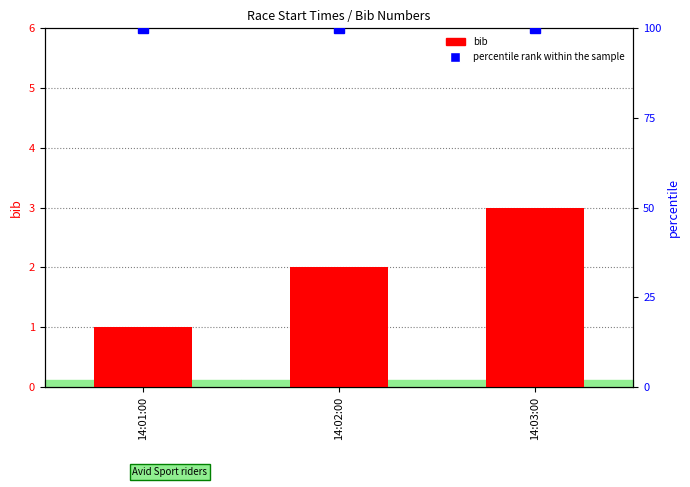

What is the sum of the percentile rank within the sample values at 14:01:00 and 14:02:00?

200